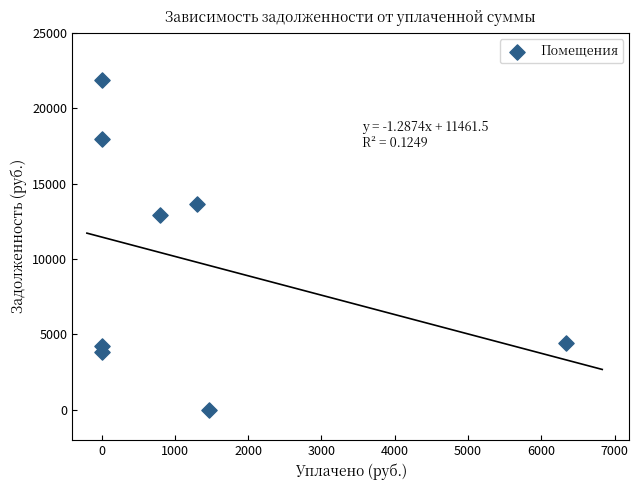

What is the range of X values (max minus min)?

6330.6